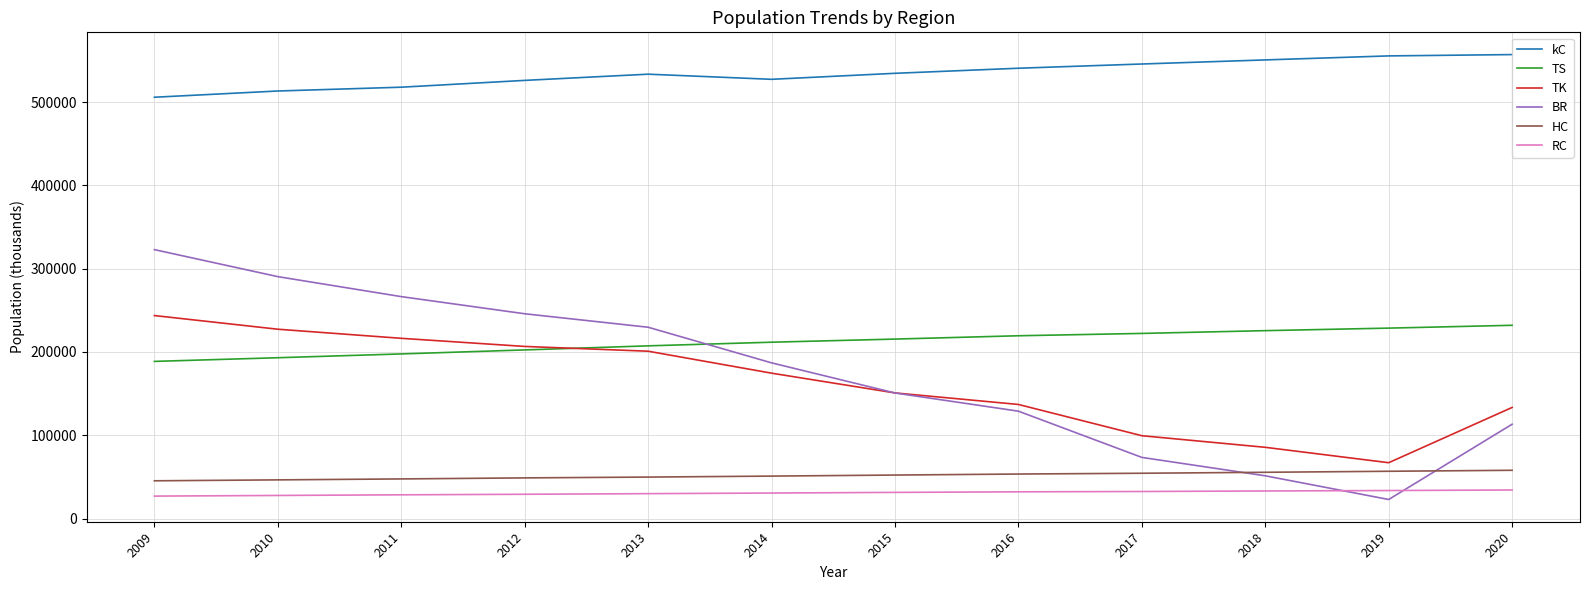

At which category is the sum across all series the highest?

2009